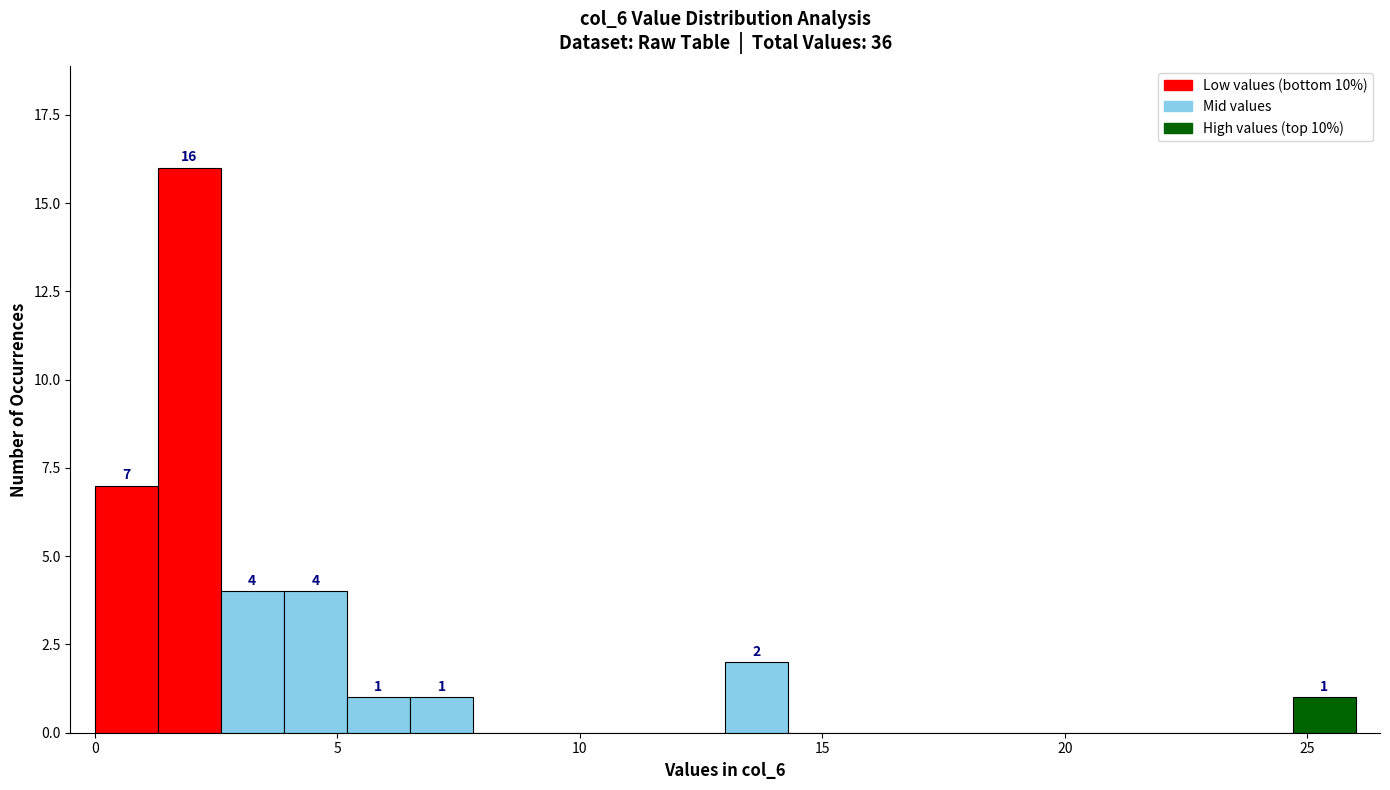

Read against the x-axis, roughly where is the centre of the tallest bar?

2.0